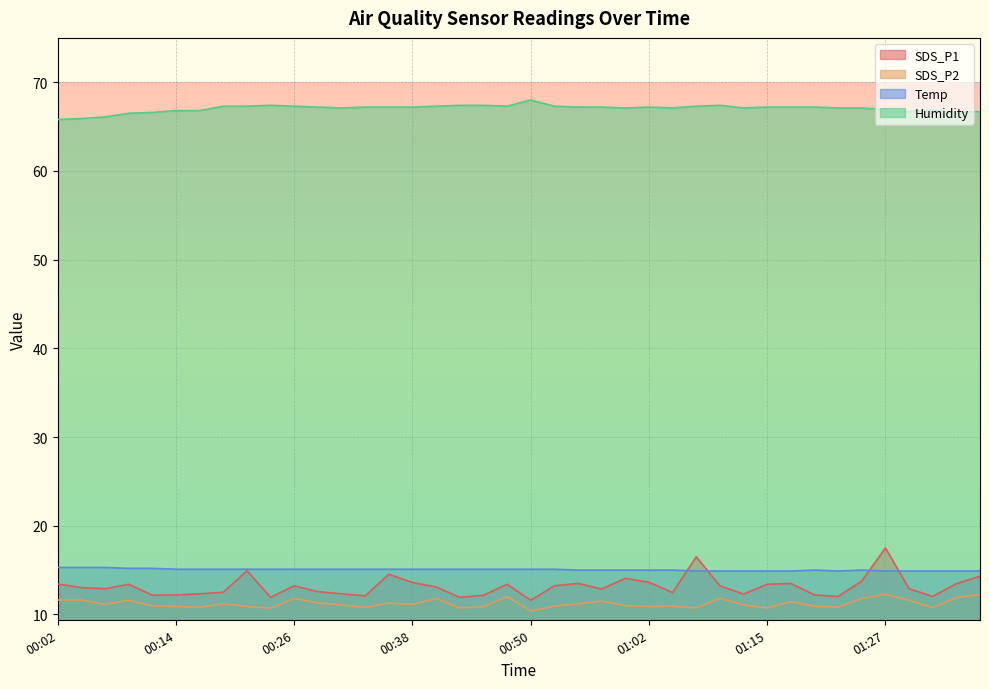

What is the approximate value of Humidity at 00:58?

67.2